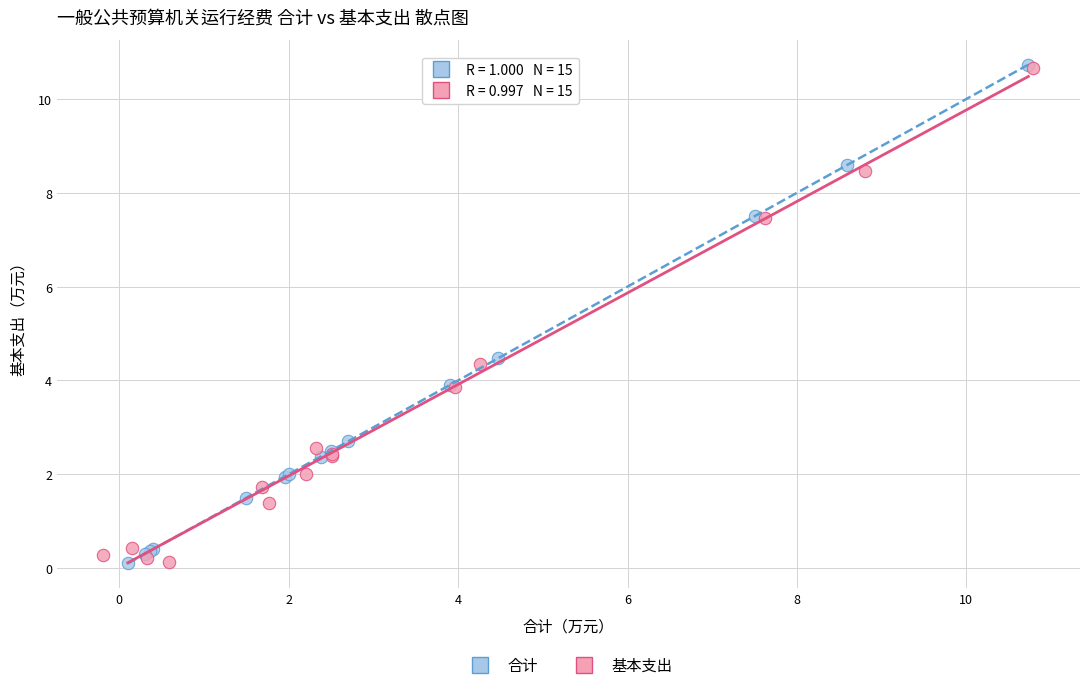

What are all the series names shown in the legend?

合计, 基本支出